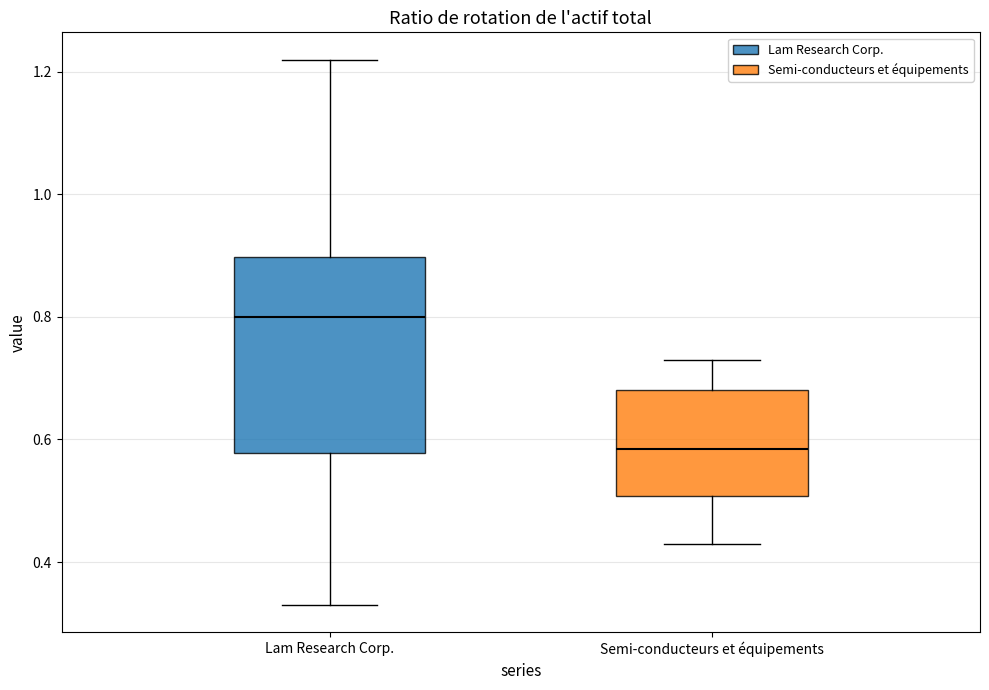

Reading left to right, transcribe this box plot: for each box, give where its median line is, the range the box spans, and where its two whiskers end, as read against the y-axis. The values are not printed on the chart, so give them approximately, as read against the axis.

Lam Research Corp.: median 0.80, box 0.58 to 0.90, whiskers 0.34 to 1.22
Semi-conducteurs et équipements: median 0.58, box 0.50 to 0.68, whiskers 0.44 to 0.74